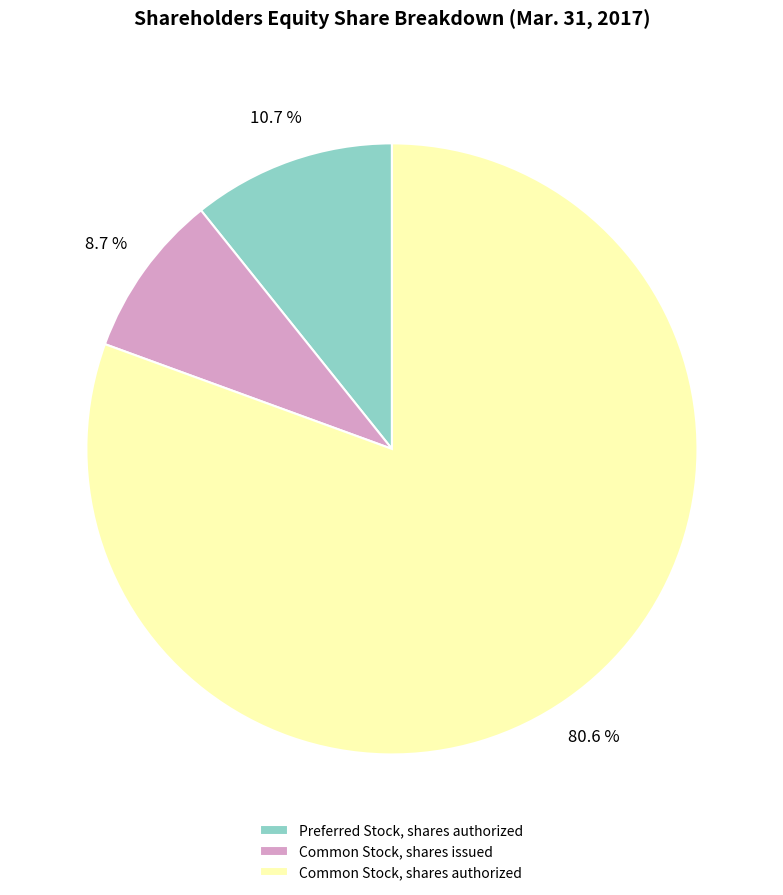

Is it true that Common Stock, shares authorized is 90% of the pie?

False